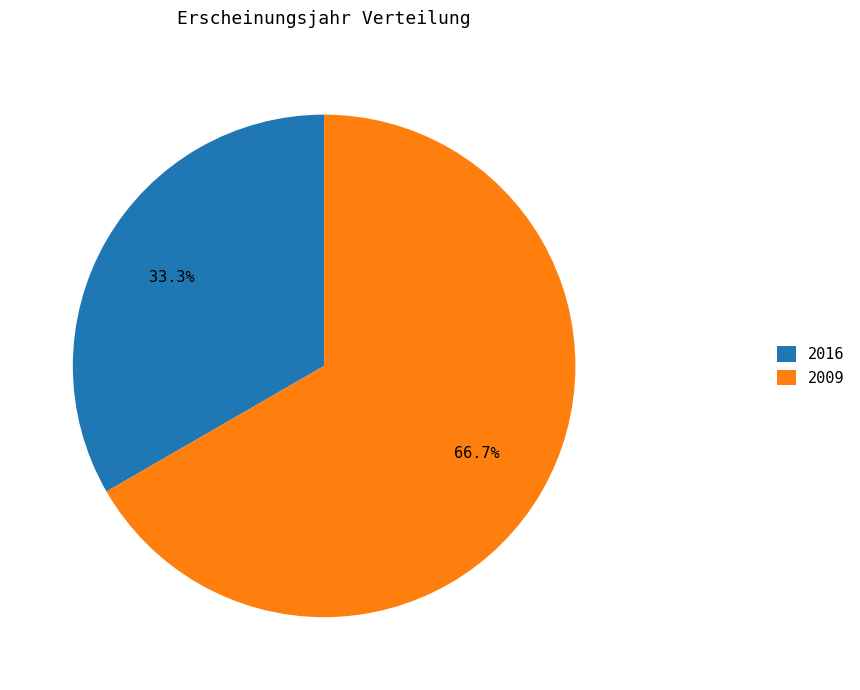

Rank the categories by value from lowest to highest.

2016, 2009